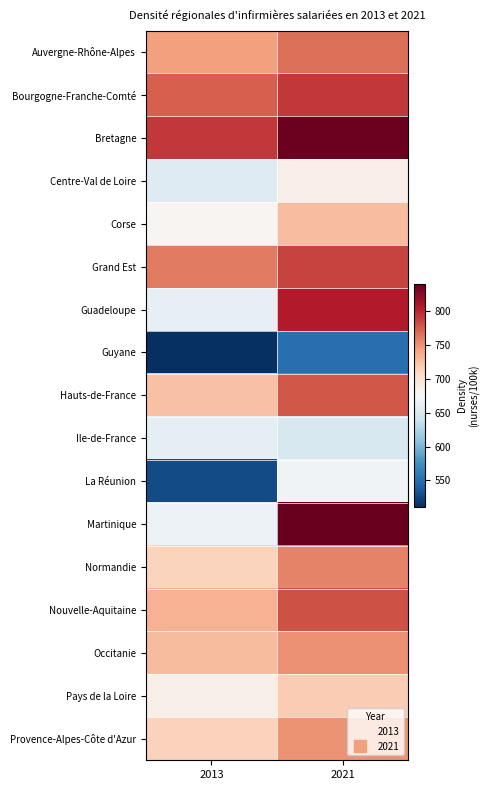

Reading left to right, what are all the values shown in this chart?

Auvergne-Rhône-Alpes: 2013=742.9	2021=765.3
Bourgogne-Franche-Comté: 2013=773.2	2021=791.2
Bretagne: 2013=792.1	2021=836.4
Centre-Val de Loire: 2013=653.9	2021=686.7
Corse: 2013=678.6	2021=726.1
Grand Est: 2013=760.4	2021=786.5
Guadeloupe: 2013=661.5	2021=805.3
Guyane: 2013=510.8	2021=551.3
Hauts-de-France: 2013=723.0	2021=776.8
Ile-de-France: 2013=660.8	2021=648.7
La Réunion: 2013=527.8	2021=669.6
Martinique: 2013=666.1	2021=839.6
Normandie: 2013=711.3	2021=756.2
Nouvelle-Aquitaine: 2013=732.1	2021=779.7
Occitanie: 2013=727.5	2021=750.5
Pays de la Loire: 2013=685.2	2021=716.8
Provence-Alpes-Côte d'Azur: 2013=713.5	2021=748.5